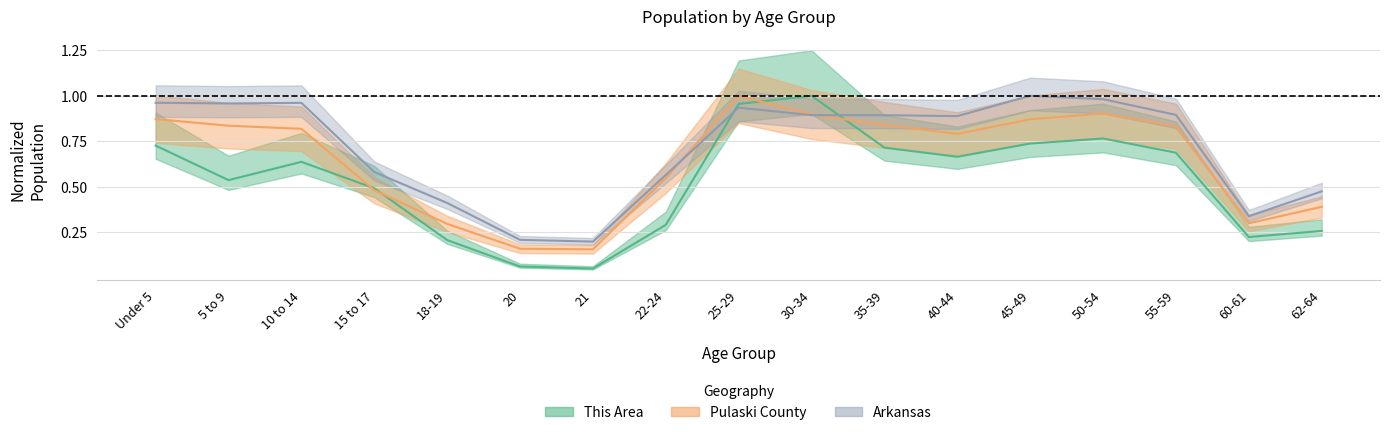

In Arkansas, how many points are lower than both neighbors (excluding endpoints)?

4